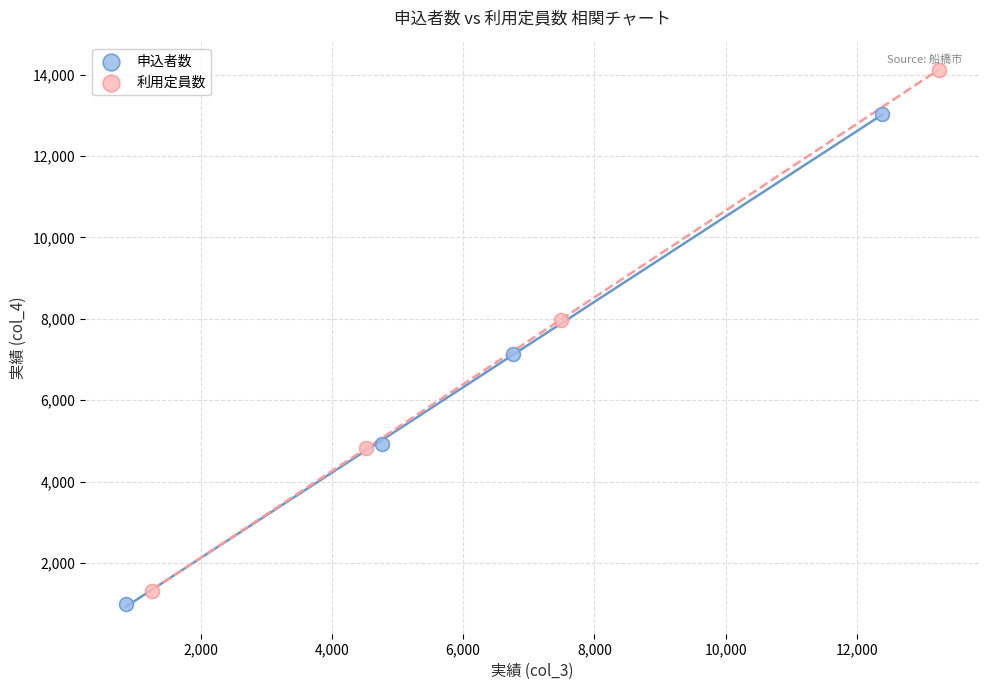

Which series contains the highest Y value?

利用定員数